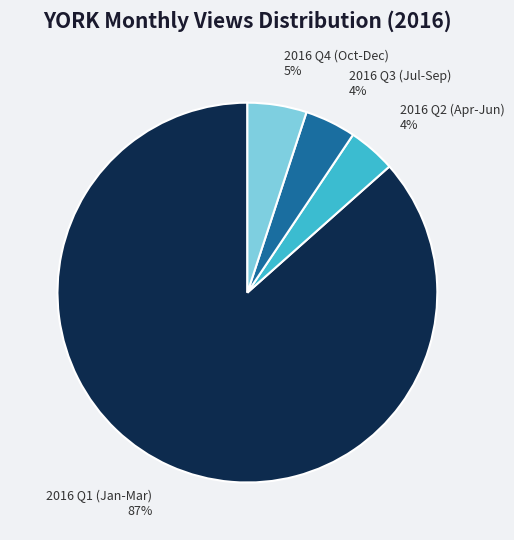

Approximately how many times larger is the value at 2016 Q4 (Oct-Dec) compared to 2016 Q3 (Jul-Sep)?

1.2